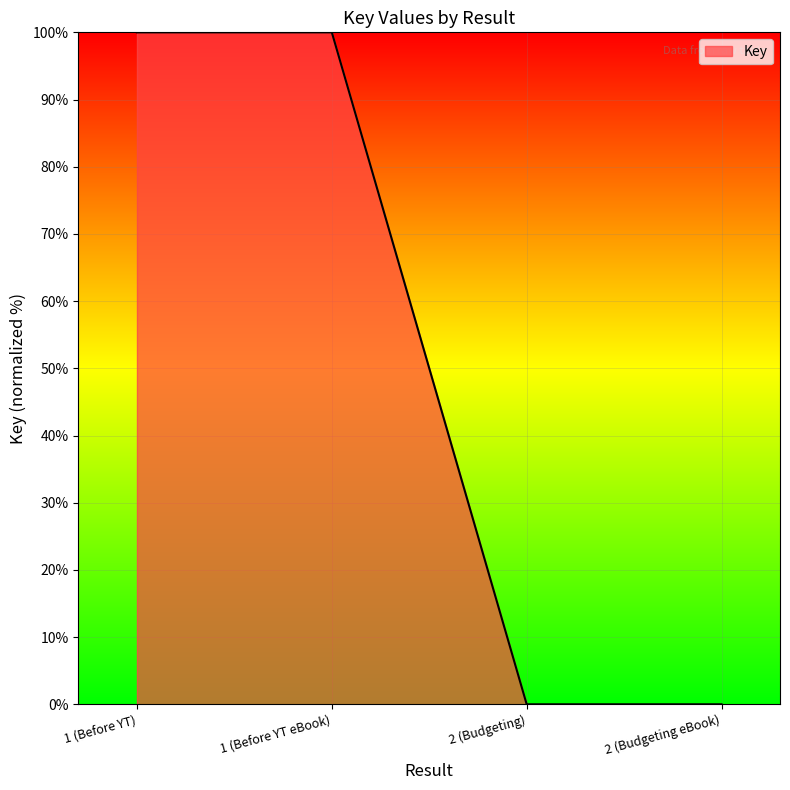

What is the sum of the values at 1 (Before YT eBook) and 2 (Budgeting eBook)?

100